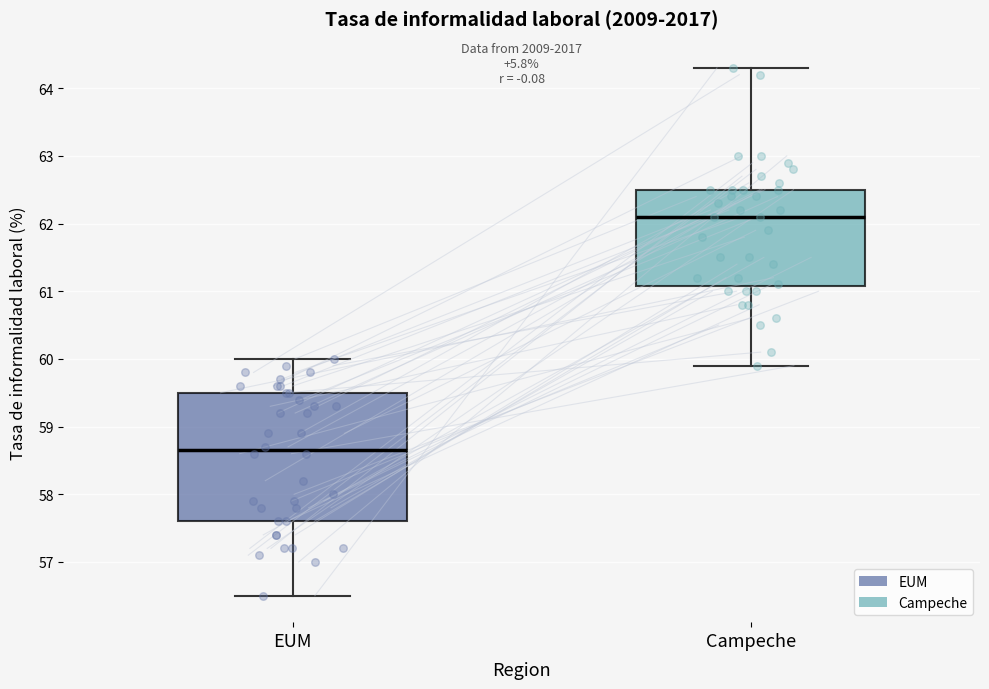

Reading left to right, read every box against the y-axis: the position of its median line, the range the box covers, and the ends of its whiskers. The values are not printed on the chart, so give them approximately, as read against the axis.

EUM: median 58.7, box 57.6 to 59.5, whiskers 56.5 to 60.0
Campeche: median 62.1, box 61.1 to 62.5, whiskers 59.9 to 64.3